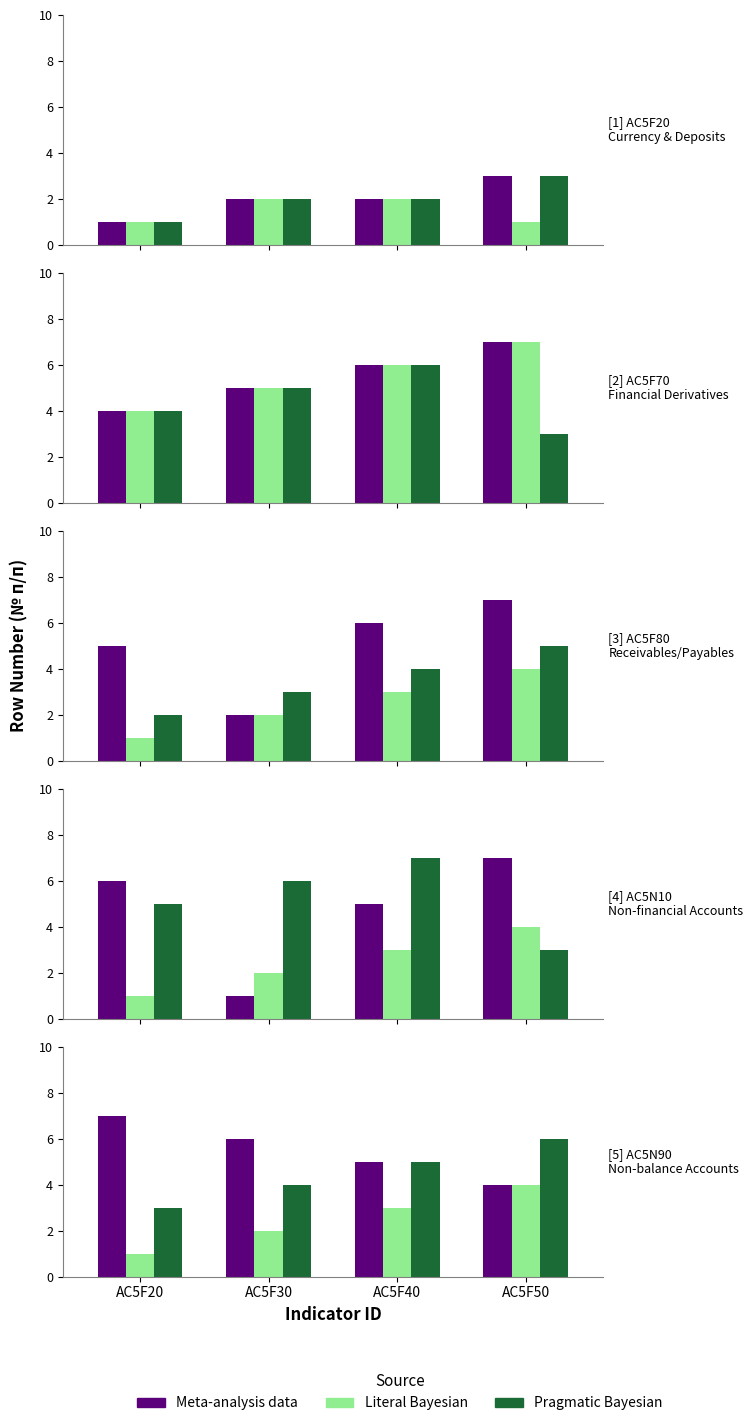

Which category has the highest value in the Pragmatic Bayesian series?

AC5F50